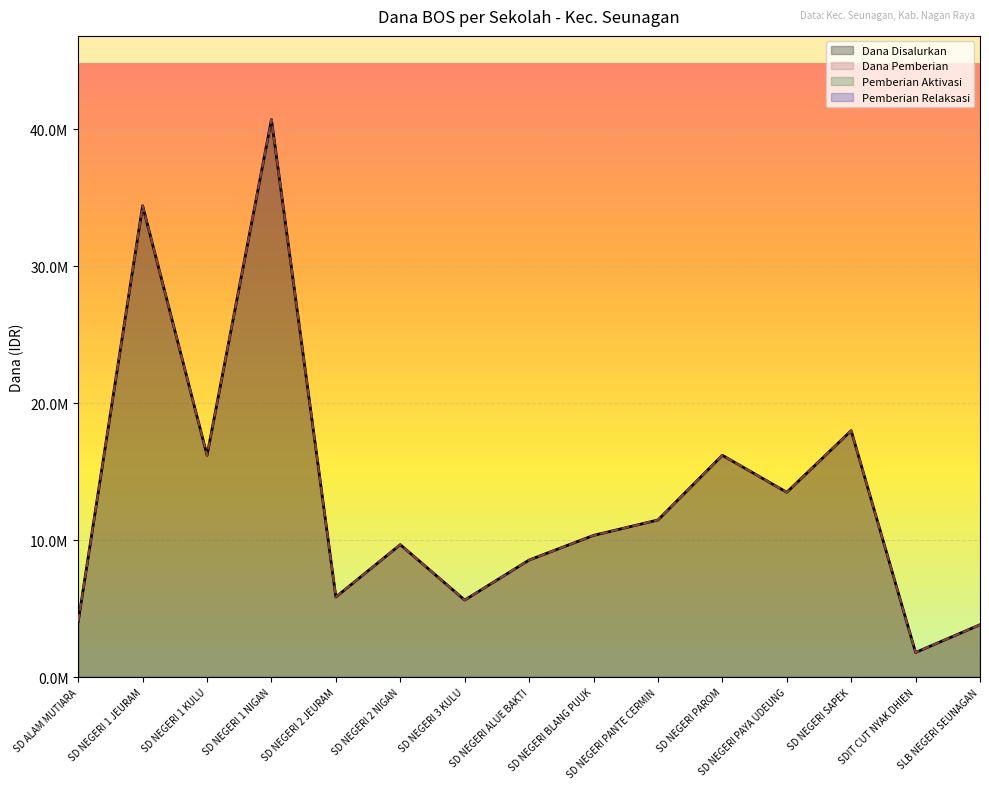

Which category has the lowest value in the Dana Pemberian series?

SDIT CUT NYAK DHIEN